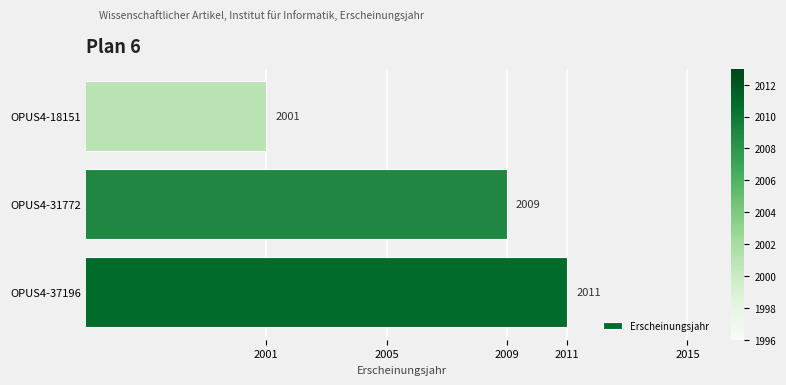

Rank the categories by value from lowest to highest.

OPUS4-18151, OPUS4-31772, OPUS4-37196